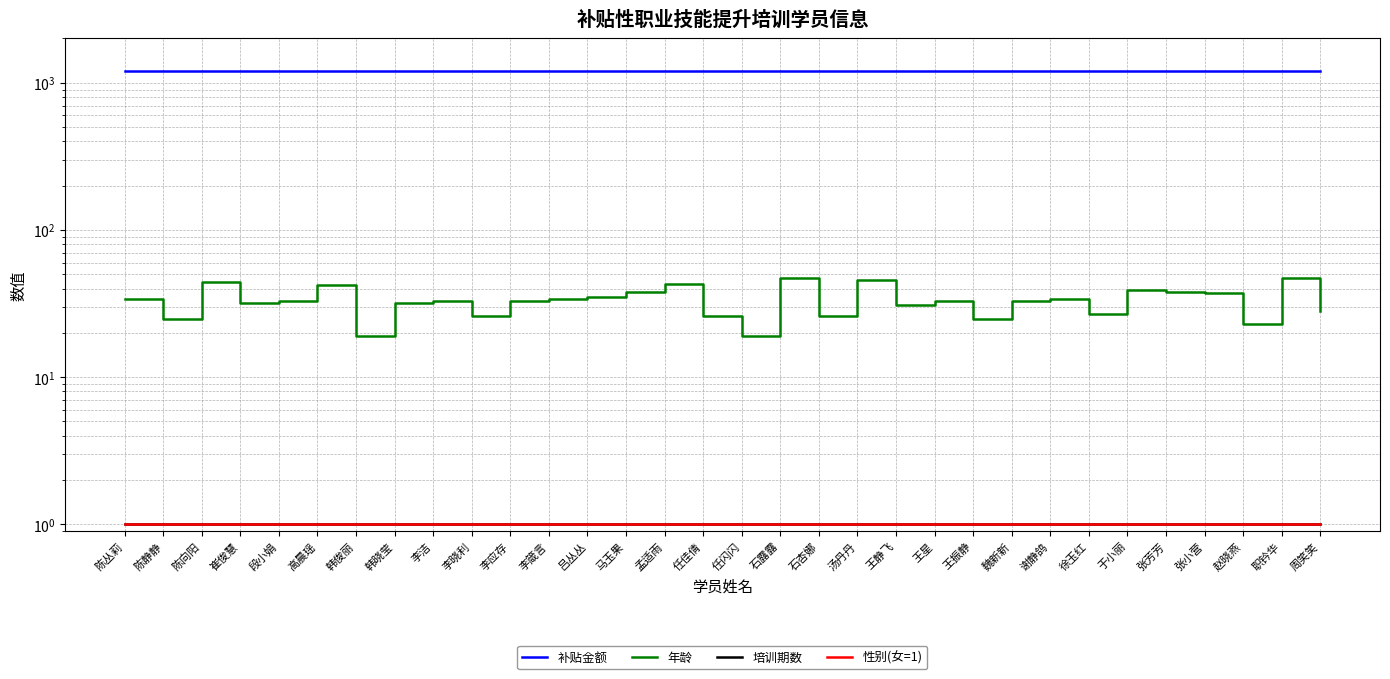

What is the label of the 11th point from the left?

李应存